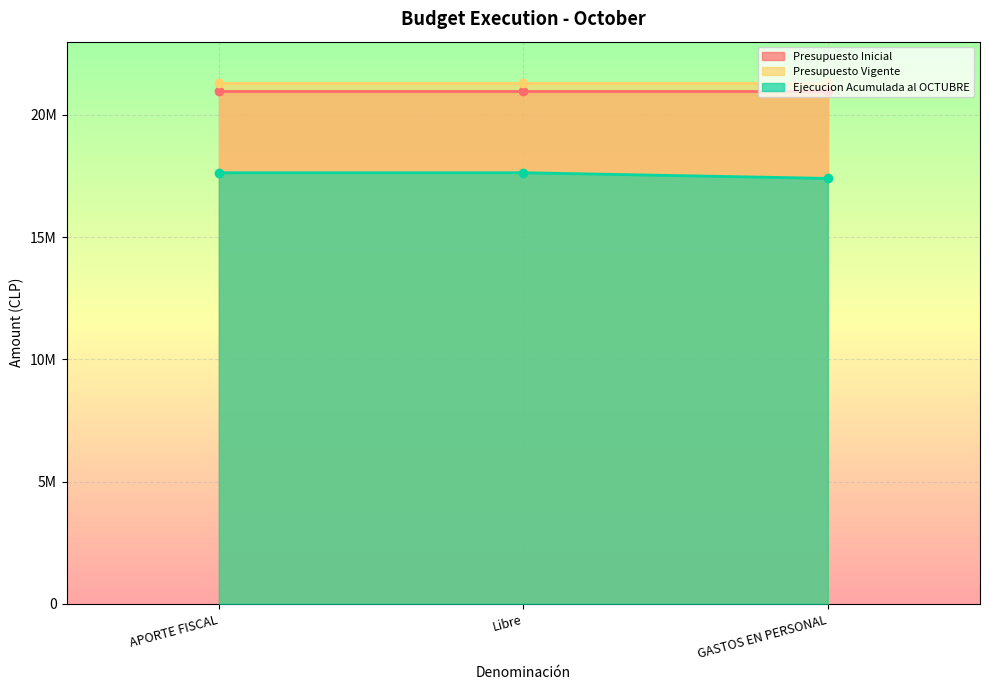

Reading right to left, extract all data points from this chart.

Presupuesto Inicial: 20968567	20968567	20968567
Presupuesto Vigente: 21297265	21297265	21297265
Ejecucion Acumulada al OCTUBRE: 17405830	17637115	17637115